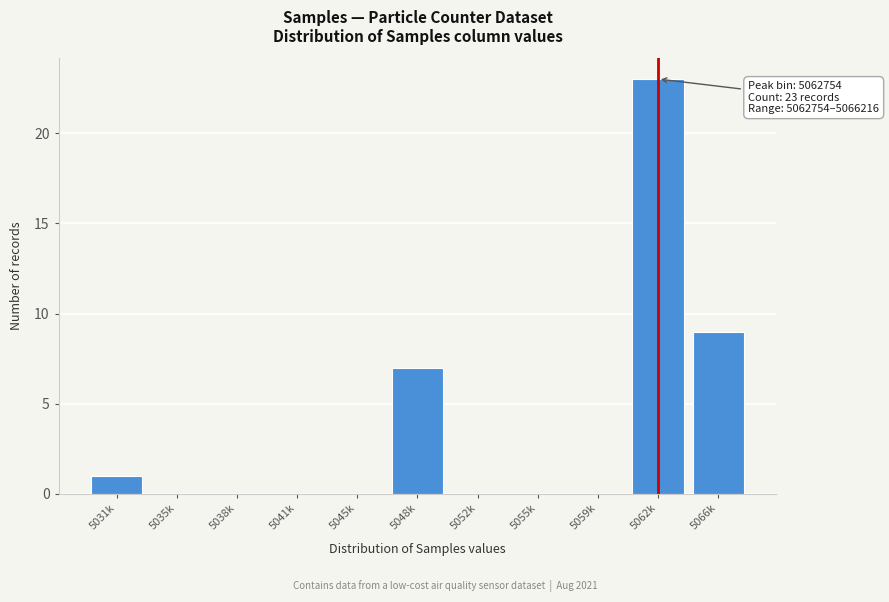

Reading left to right, what are all the values shown in this chart?

5031k=1	5035k=0	5038k=0	5041k=0	5045k=0	5048k=7	5052k=0	5055k=0	5059k=0	5062k=23	5066k=9